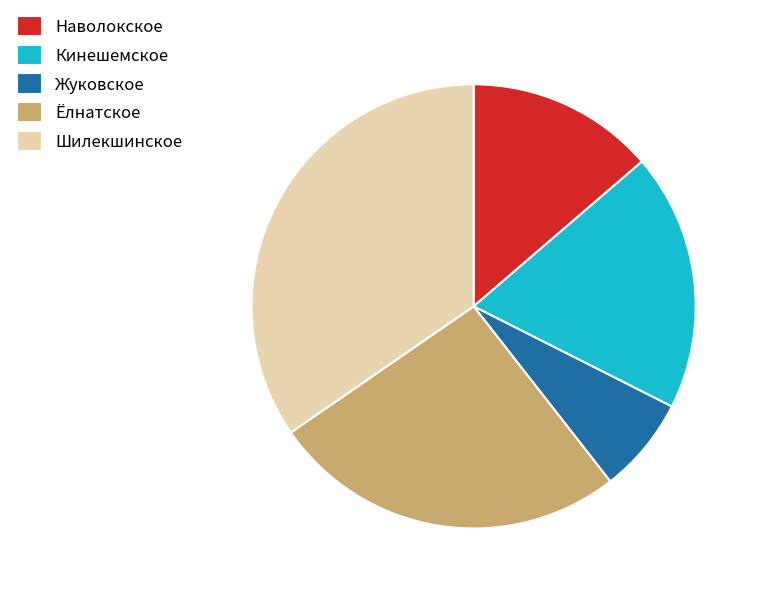

Which has a higher value, Шилекшинское or Наволокское?

Шилекшинское